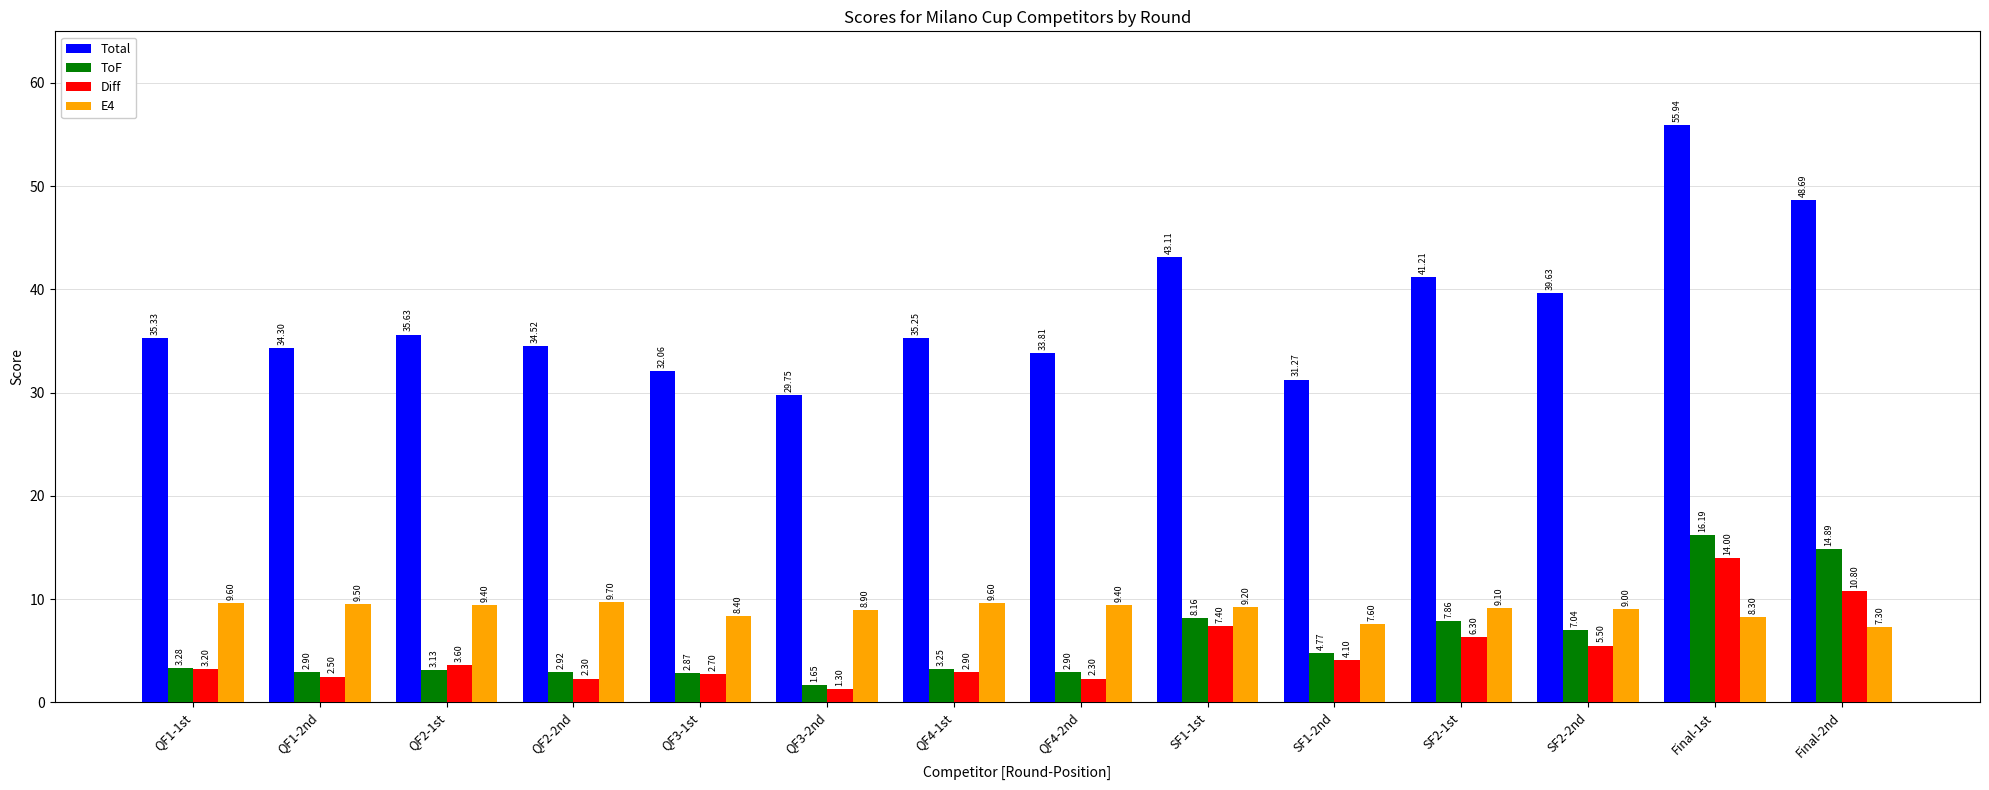

List the labels in order of Total value, smallest first.

QF3-2nd, SF1-2nd, QF3-1st, QF4-2nd, QF1-2nd, QF2-2nd, QF4-1st, QF1-1st, QF2-1st, SF2-2nd, SF2-1st, SF1-1st, Final-2nd, Final-1st